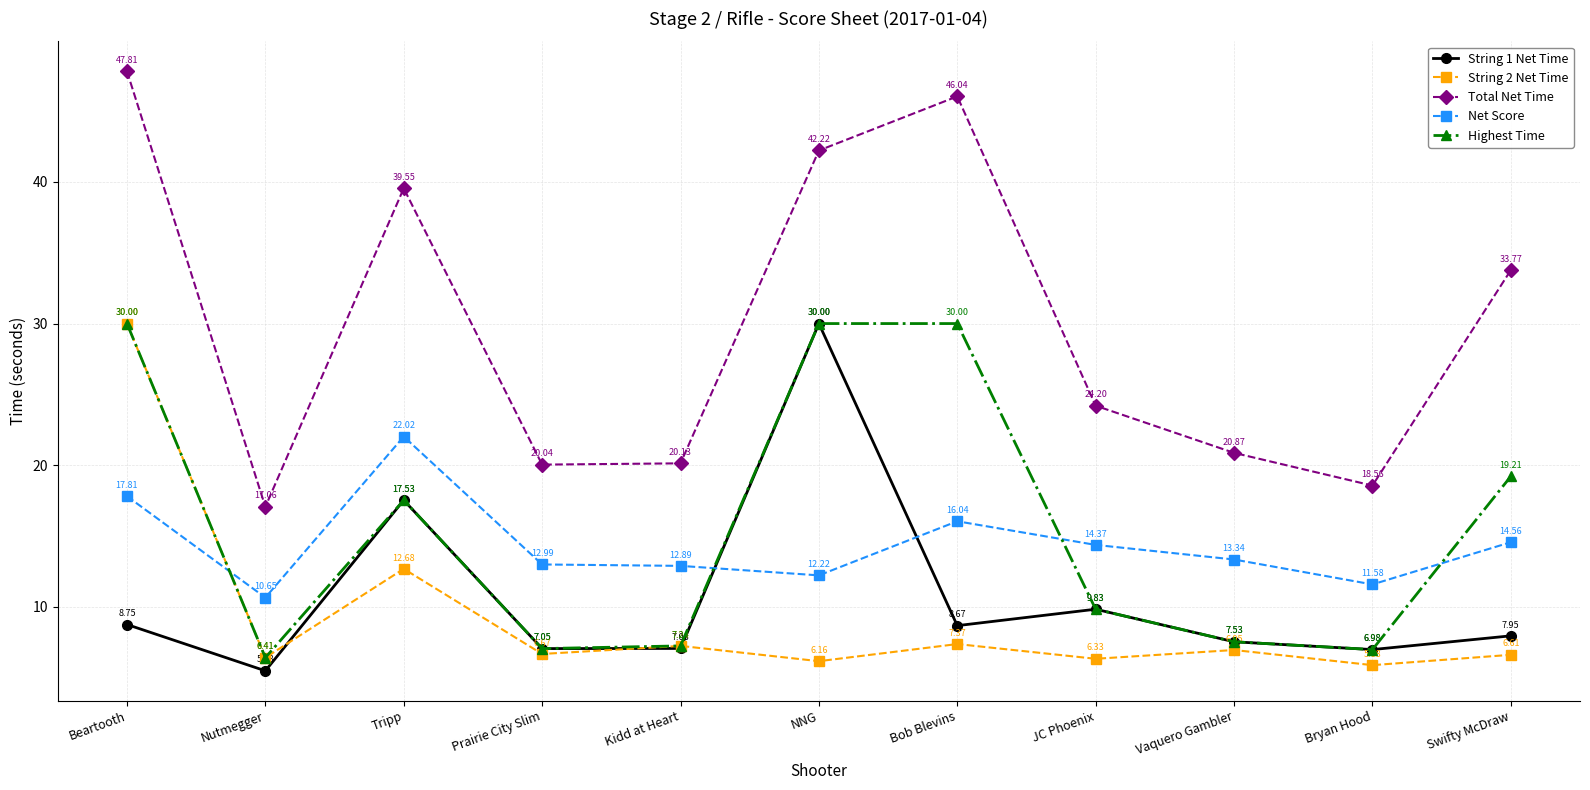

Between Prairie City Slim and JC Phoenix, which series saw the biggest shift?

Total Net Time